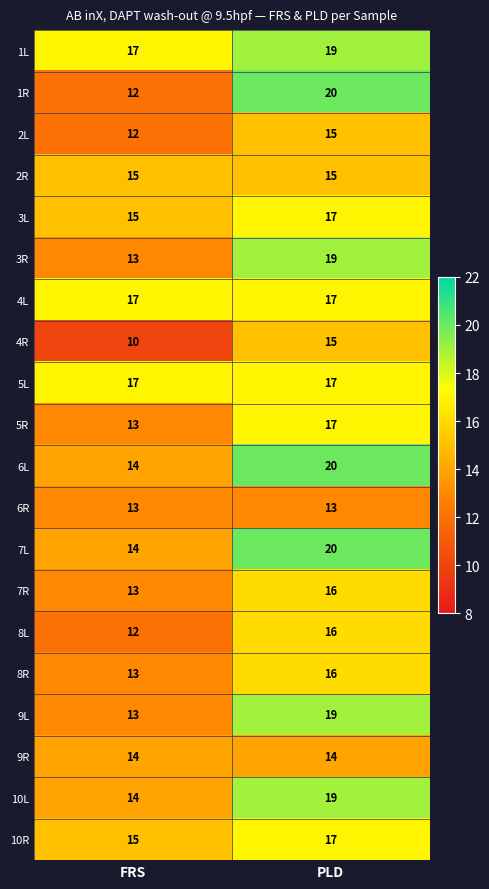

Is it true that 10L equals 14 at FRS?

True